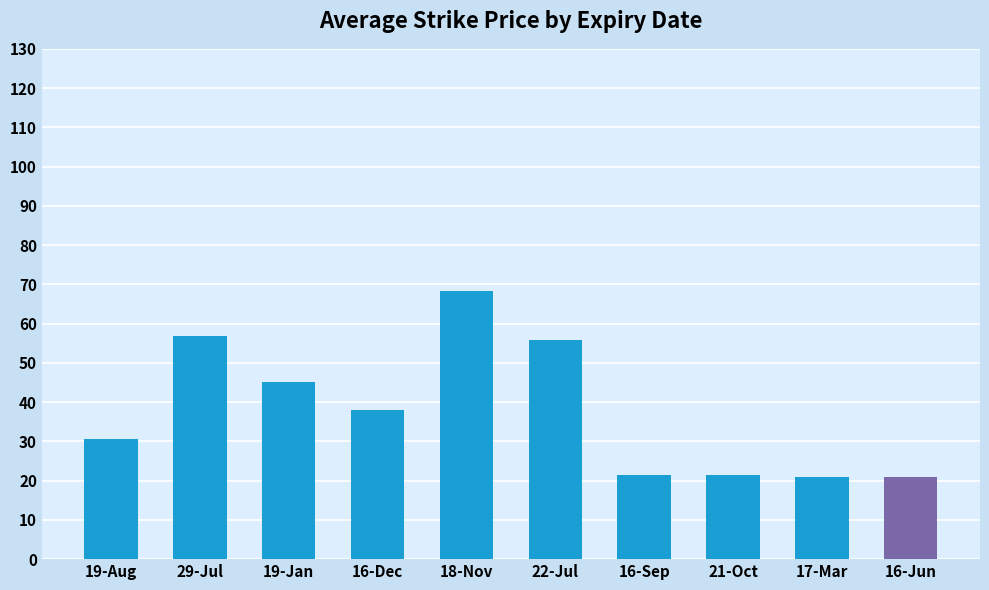

What is the sum of all values?

379.2